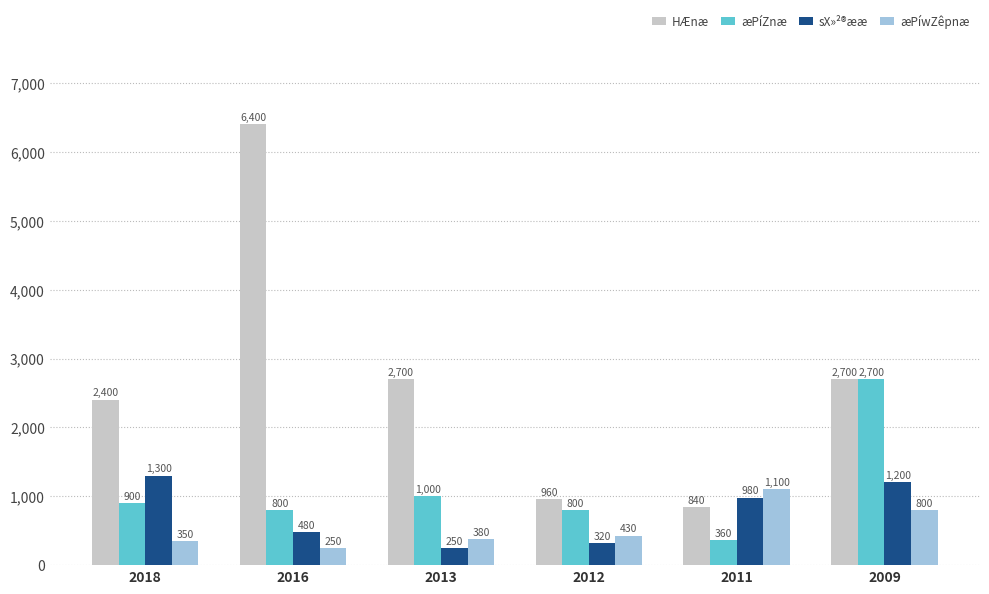

Reading left to right, what are all the values shown in this chart?

HÆnæ: 2018=2400	2016=6400	2013=2700	2012=960	2011=840	2009=2700
æPíZnæ: 2018=900	2016=800	2013=1000	2012=800	2011=360	2009=2700
sX»²®ææ: 2018=1300	2016=480	2013=250	2012=320	2011=980	2009=1200
æPíwZêpnæ: 2018=350	2016=250	2013=380	2012=430	2011=1100	2009=800